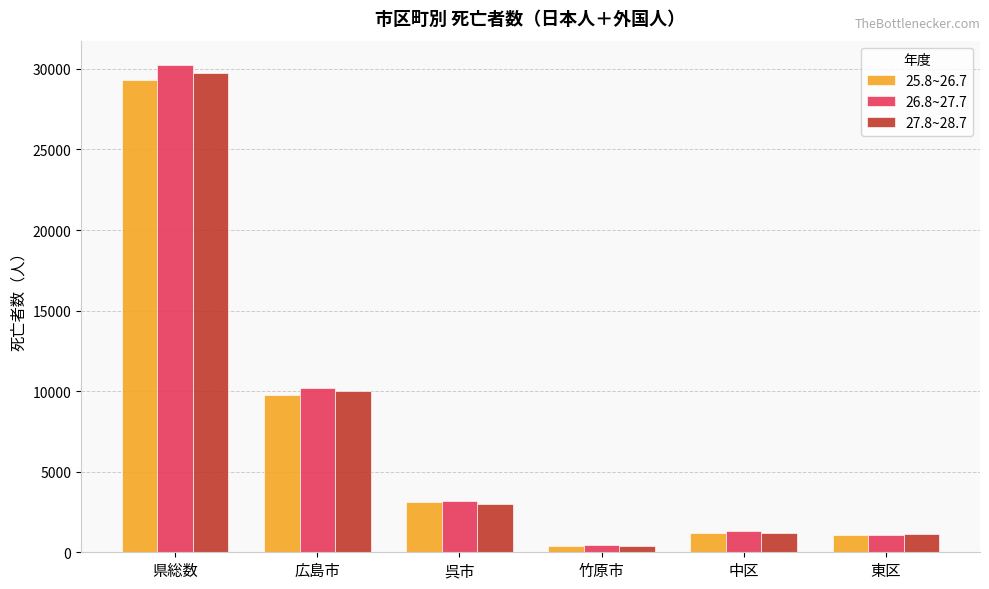

Count the number of categories in the chart.

6